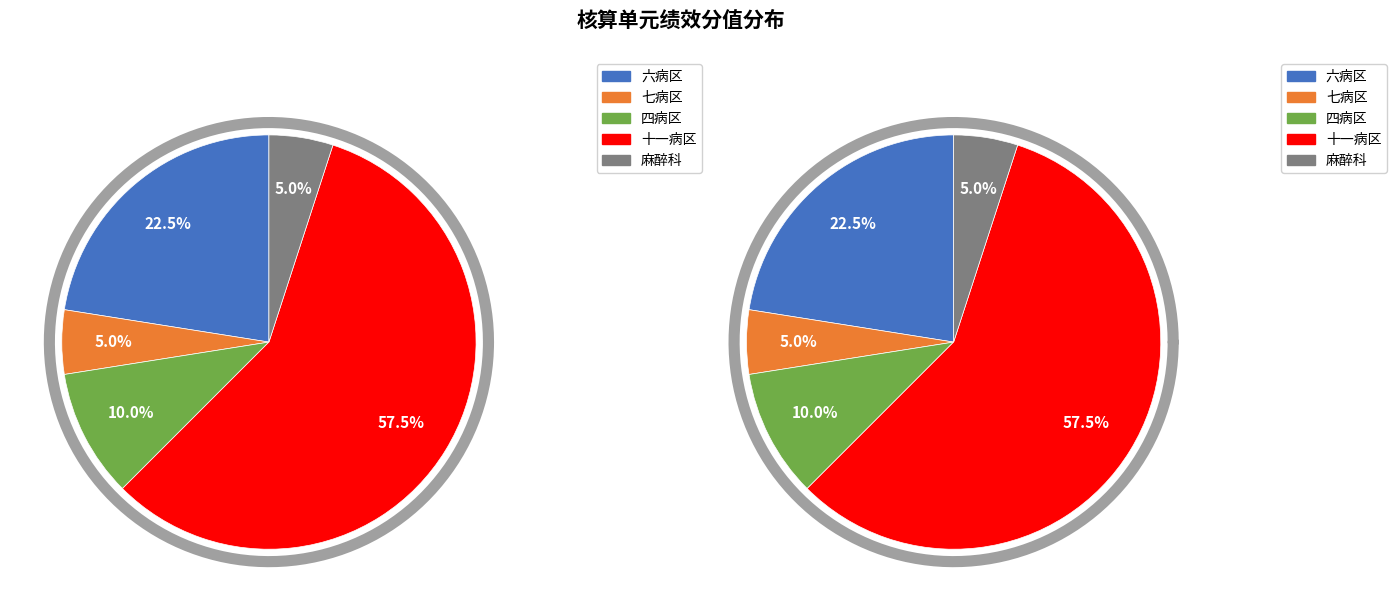

Combined, what portion of the pie is 十一病区 and 四病区?

67.5%